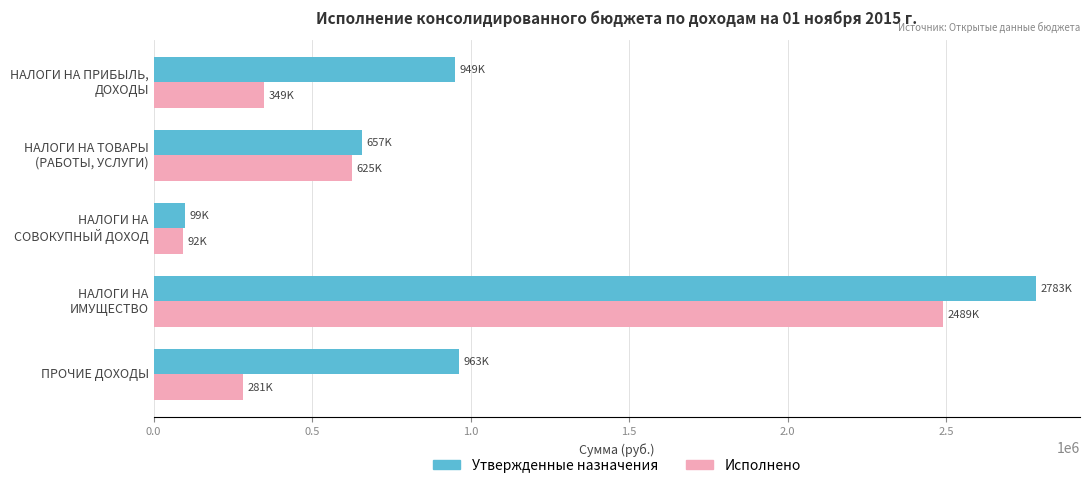

Which series has the largest total across all categories?

Утвержденные назначения